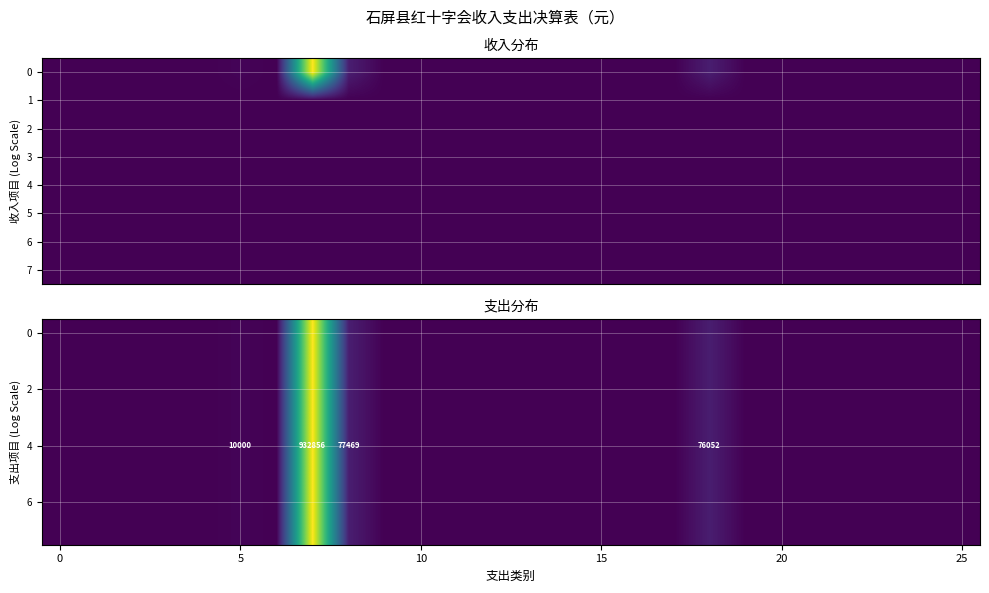

Between 23 and 15, which is larger?

23